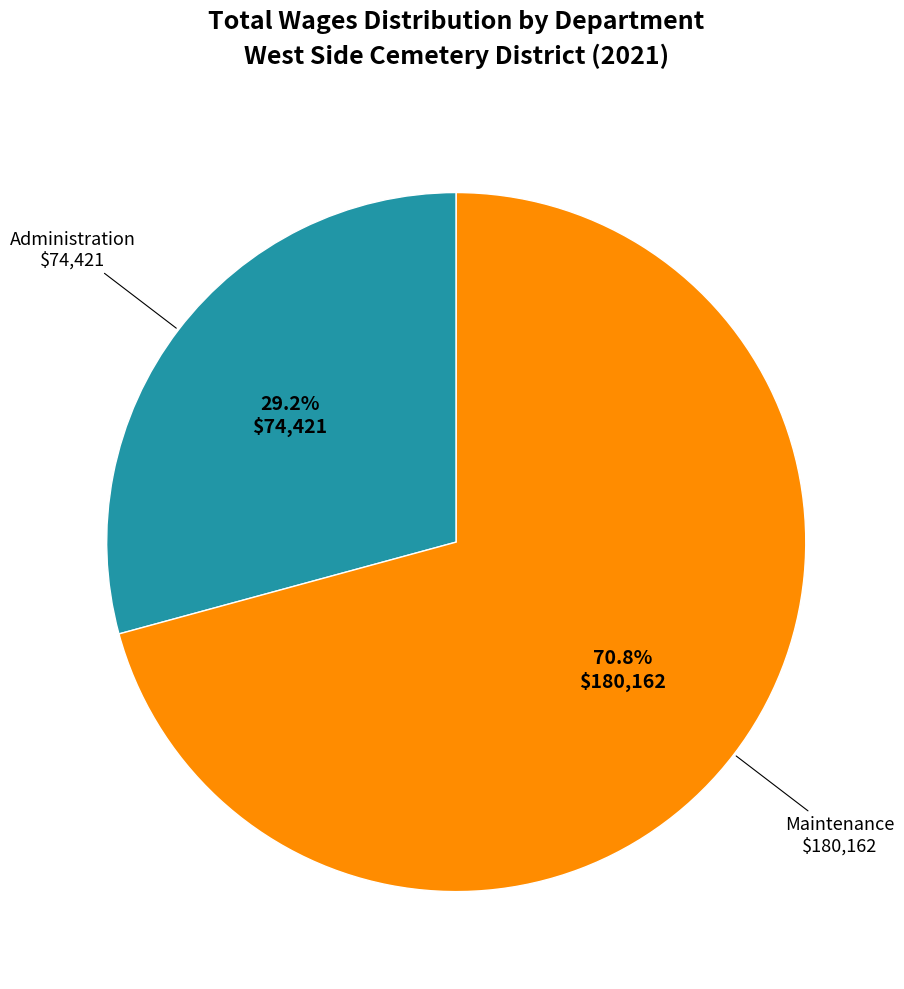

Is there any slice that represents more than half of the pie?

Yes